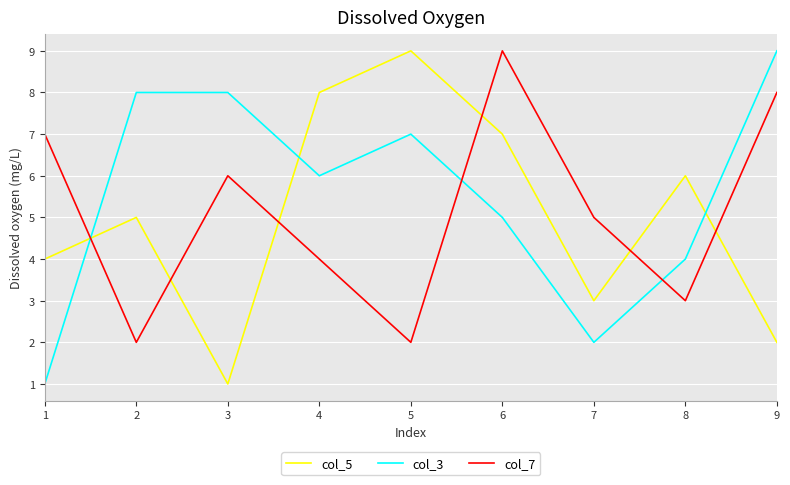

How many times do col_3 and col_5 cross each other?

3